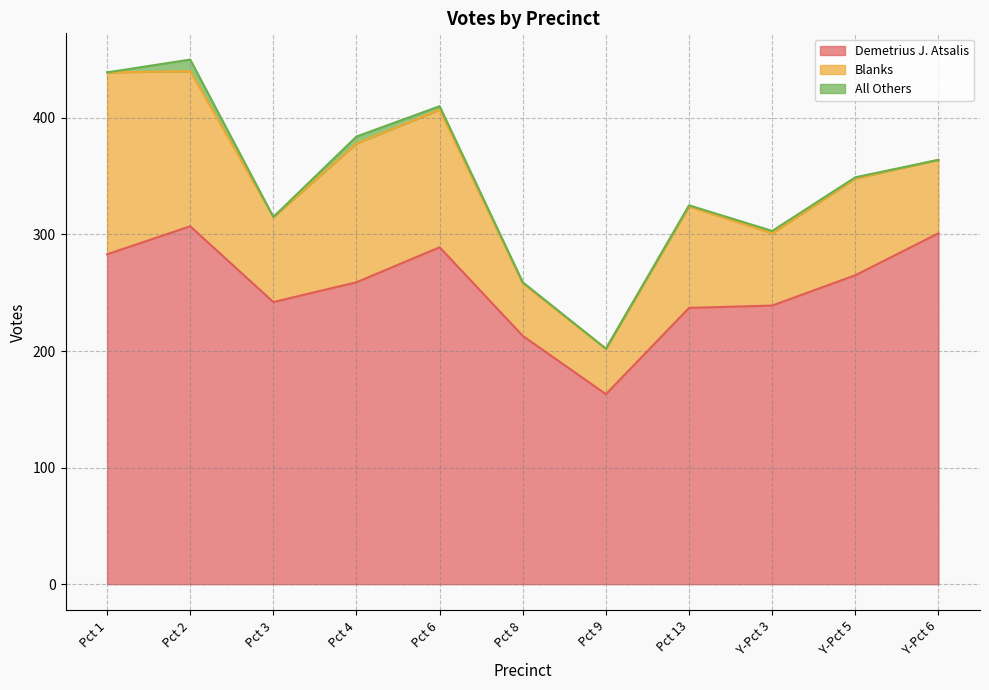

Which series has the widest spread of values?

Demetrius J. Atsalis